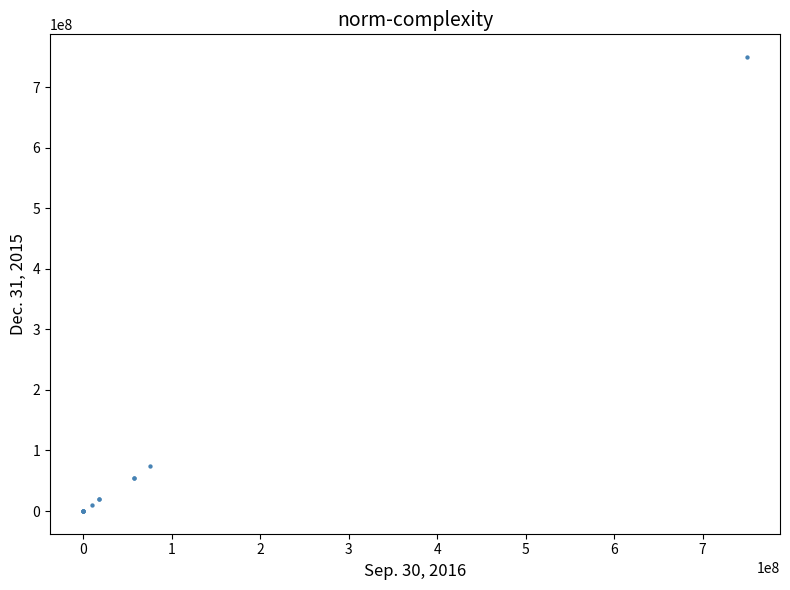

What Y value in the scatter plot is closest to 375000000?

75000000.0